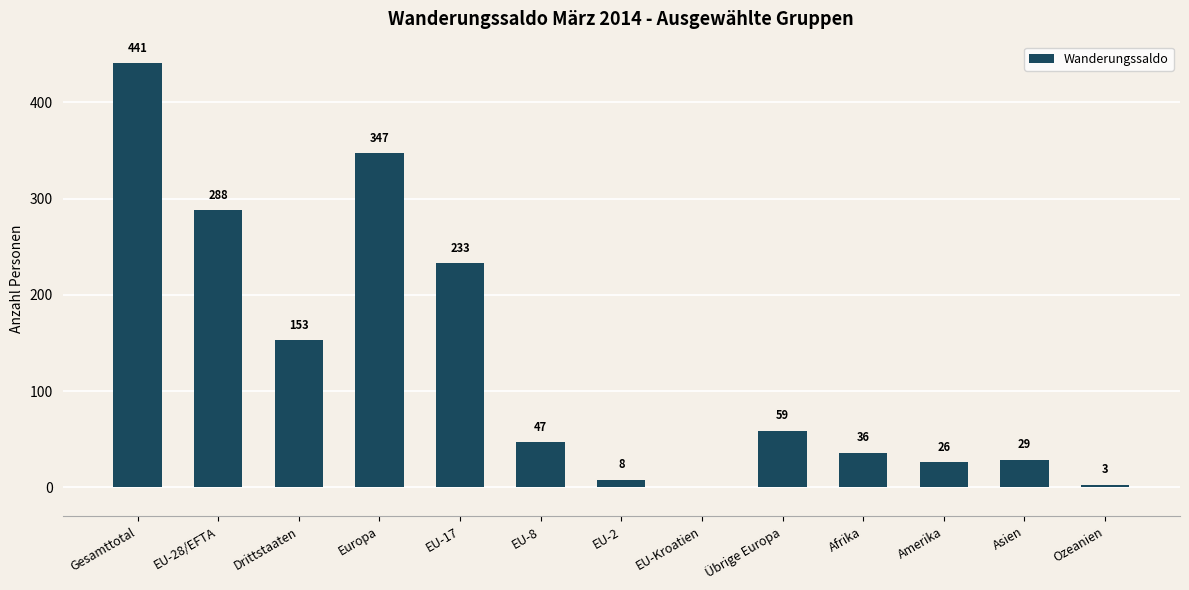

What is the maximum value shown in the chart?

441